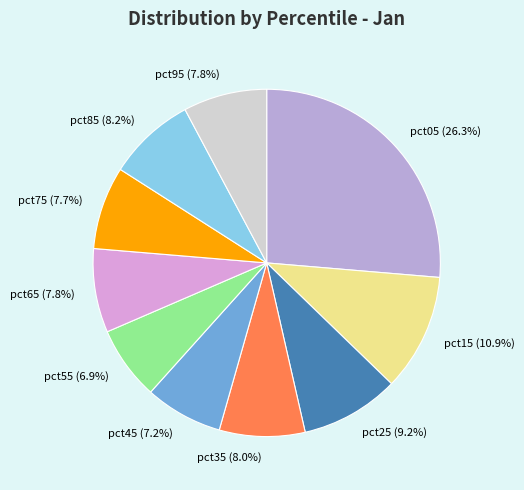

Is it true that pct85 is 23% of the pie?

False